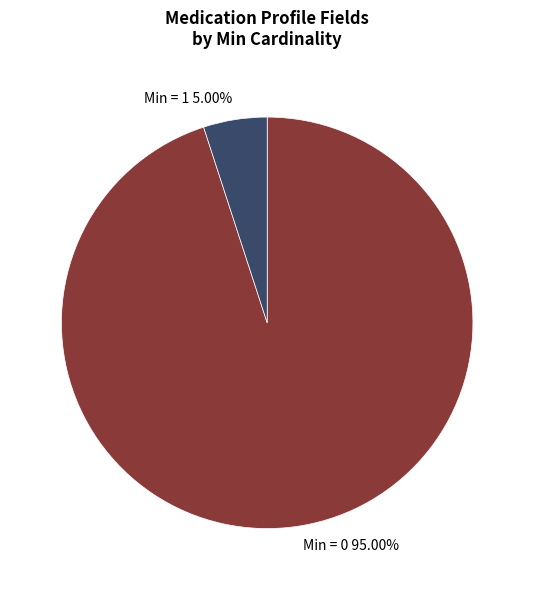

Which category accounts for the majority?

Min = 0 95.00%